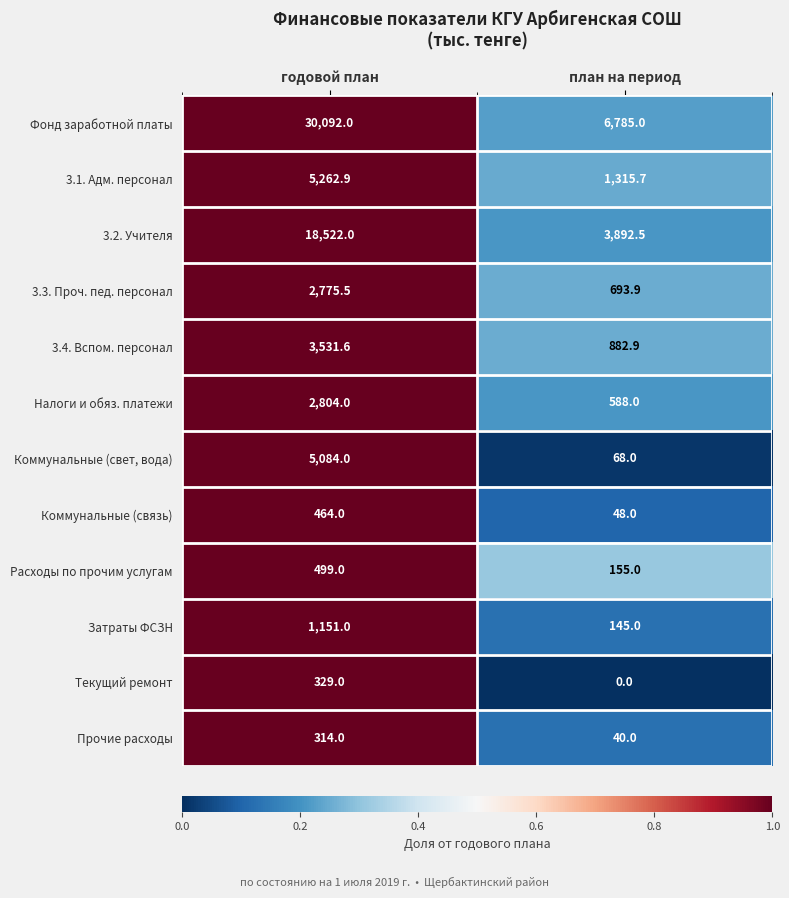

At which category is the sum across all series the highest?

годовой план